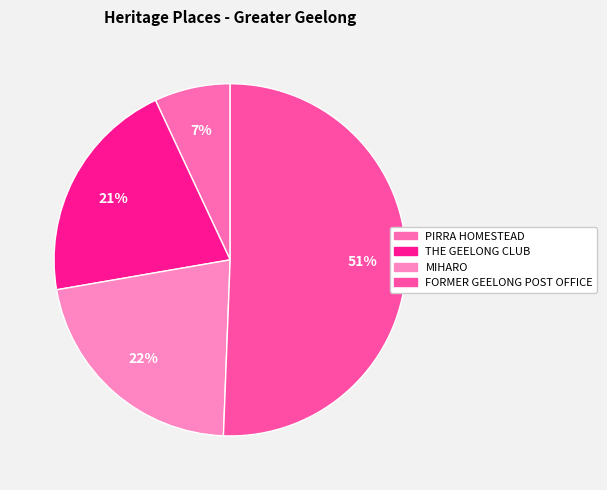

What percentage is NOT represented by THE GEELONG CLUB?

79.2%